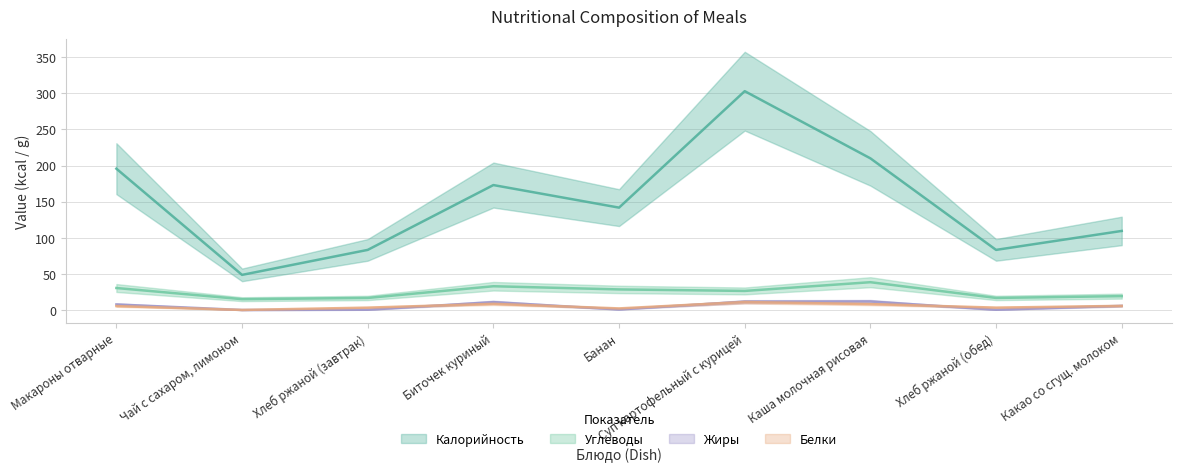

Reading left to right, extract all data points from this chart.

Калорийность: Макароны отварные=195.7	Чай с сахаром, лимоном=48.6	Хлеб ржаной (завтрак)=83.2	Биточек куриный=173.0	Банан=141.8	Суп картофельный с курицей=303.0	Каша молочная рисовая=210.0	Хлеб ржаной (обед)=83.2	Какао со сгущ. молоком=109.5
Белки: Макароны отварные=5.5	Чай с сахаром, лимоном=0.1	Хлеб ржаной (завтрак)=3.3	Биточек куриный=8.5	Банан=2.2	Суп картофельный с курицей=11.0	Каша молочная рисовая=8.2	Хлеб ржаной (обед)=3.3	Какао со сгущ. молоком=5.7
Жиры: Макароны отварные=7.7	Чай с сахаром, лимоном=0.0	Хлеб ржаной (завтрак)=0.4	Биточек куриный=10.9	Банан=0.8	Суп картофельный с курицей=11.5	Каша молочная рисовая=11.8	Хлеб ржаной (обед)=0.4	Какао со сгущ. молоком=5.8
Углеводы: Макароны отварные=30.4	Чай с сахаром, лимоном=15.0	Хлеб ржаной (завтрак)=16.7	Биточек куриный=32.9	Банан=28.5	Суп картофельный с курицей=26.4	Каша молочная рисовая=38.5	Хлеб ржаной (обед)=16.7	Какао со сгущ. молоком=19.2